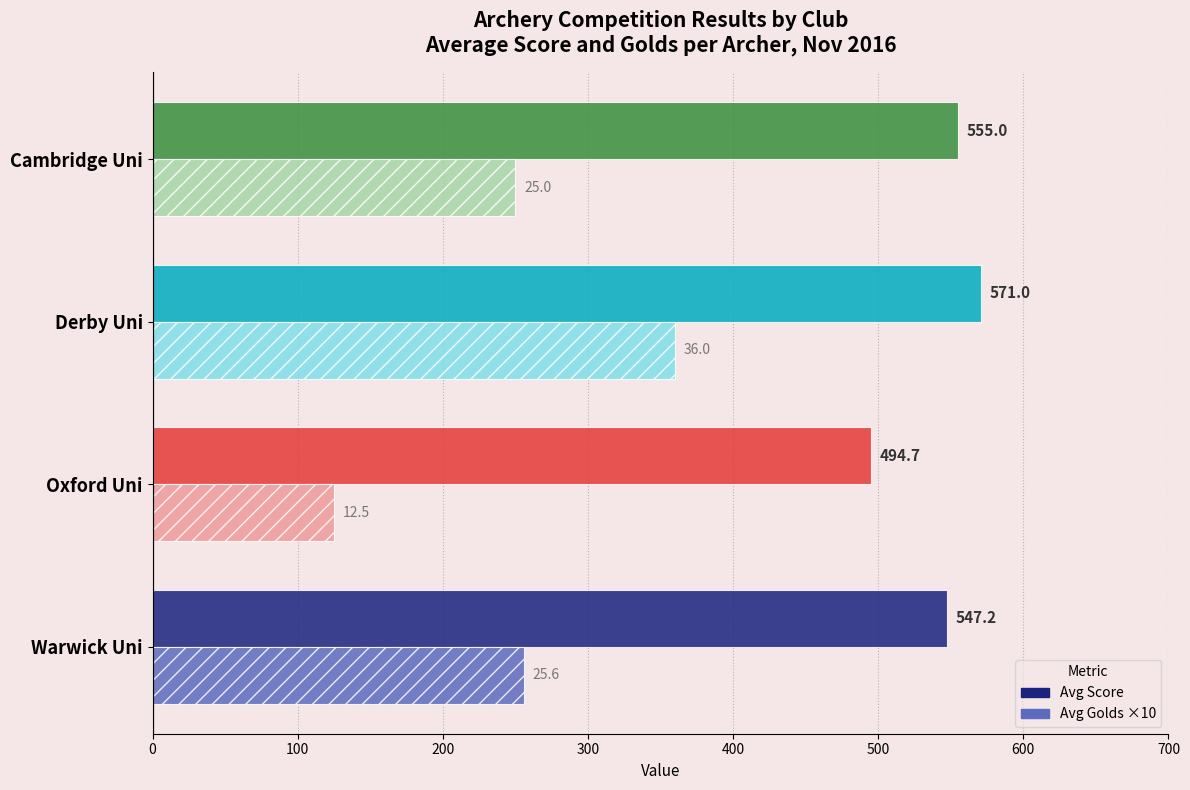

What is the sum of all Avg Golds ×10 values?

991.0